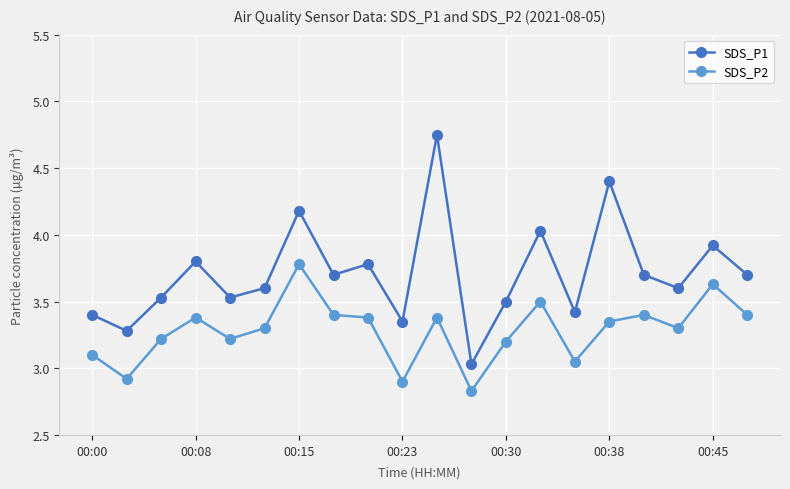

List the series in order of their peak value, highest first.

SDS_P1, SDS_P2